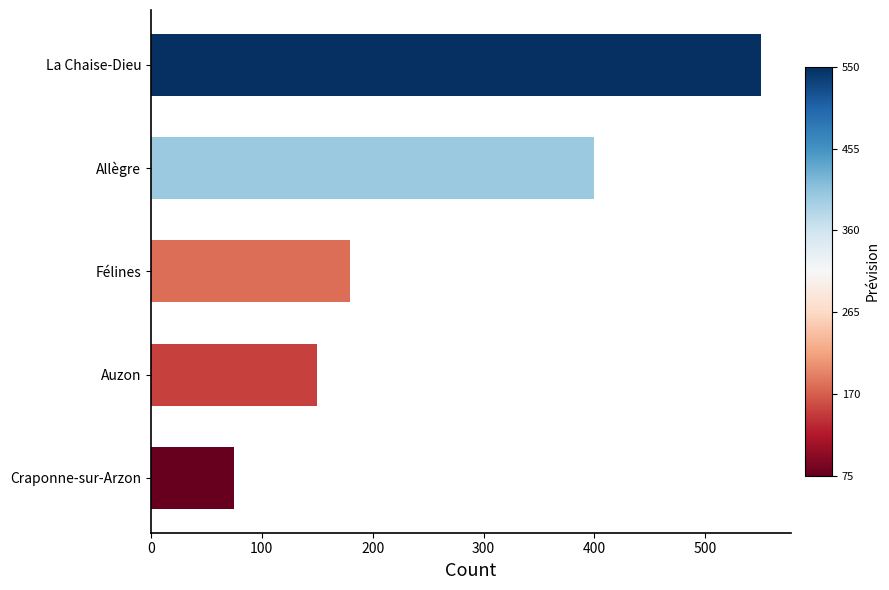

True or false: the data shows 56 at Auzon.

False